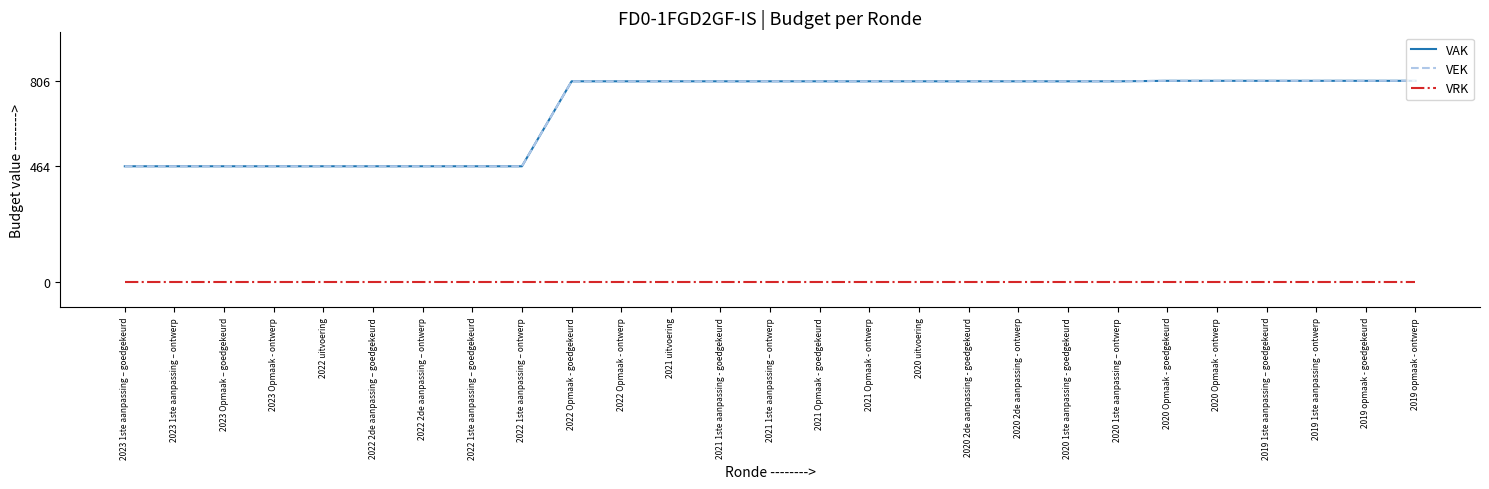

Reading right to left, what are all the values shown in this chart?

VAK: 2019 opmaak - ontwerp=806	2019 opmaak - goedgekeurd=806	2019 1ste aanpassing - ontwerp=806	2019 1ste aanpassing – goedgekeurd=806	2020 Opmaak - ontwerp=806	2020 Opmaak - goedgekeurd=806	2020 1ste aanpassing – ontwerp=804	2020 1ste aanpassing - goedgekeurd=804	2020 2de aanpassing - ontwerp=804	2020 2de aanpassing - goedgekeurd=804	2020 uitvoering=804	2021 Opmaak - ontwerp=804	2021 Opmaak - goedgekeurd=804	2021 1ste aanpassing – ontwerp=804	2021 1ste aanpassing - goedgekeurd=804	2021 uitvoering=804	2022 Opmaak - ontwerp=804	2022 Opmaak - goedgekeurd=804	2022 1ste aanpassing – ontwerp=464	2022 1ste aanpassing – goedgekeurd=464	2022 2de aanpassing – ontwerp=464	2022 2de aanpassing – goedgekeurd=464	2022 uitvoering=464	2023 Opmaak - ontwerp=464	2023 Opmaak – goedgekeurd=464	2023 1ste aanpassing – ontwerp=464	2023 1ste aanpassing – goedgekeurd=464
VEK: 2019 opmaak - ontwerp=806	2019 opmaak - goedgekeurd=806	2019 1ste aanpassing - ontwerp=806	2019 1ste aanpassing – goedgekeurd=806	2020 Opmaak - ontwerp=806	2020 Opmaak - goedgekeurd=806	2020 1ste aanpassing – ontwerp=804	2020 1ste aanpassing - goedgekeurd=804	2020 2de aanpassing - ontwerp=804	2020 2de aanpassing - goedgekeurd=804	2020 uitvoering=804	2021 Opmaak - ontwerp=804	2021 Opmaak - goedgekeurd=804	2021 1ste aanpassing – ontwerp=804	2021 1ste aanpassing - goedgekeurd=804	2021 uitvoering=804	2022 Opmaak - ontwerp=804	2022 Opmaak - goedgekeurd=804	2022 1ste aanpassing – ontwerp=464	2022 1ste aanpassing – goedgekeurd=464	2022 2de aanpassing – ontwerp=464	2022 2de aanpassing – goedgekeurd=464	2022 uitvoering=464	2023 Opmaak - ontwerp=464	2023 Opmaak – goedgekeurd=464	2023 1ste aanpassing – ontwerp=464	2023 1ste aanpassing – goedgekeurd=464
VRK: 2019 opmaak - ontwerp=0	2019 opmaak - goedgekeurd=0	2019 1ste aanpassing - ontwerp=0	2019 1ste aanpassing – goedgekeurd=0	2020 Opmaak - ontwerp=0	2020 Opmaak - goedgekeurd=0	2020 1ste aanpassing – ontwerp=0	2020 1ste aanpassing - goedgekeurd=0	2020 2de aanpassing - ontwerp=0	2020 2de aanpassing - goedgekeurd=0	2020 uitvoering=0	2021 Opmaak - ontwerp=0	2021 Opmaak - goedgekeurd=0	2021 1ste aanpassing – ontwerp=0	2021 1ste aanpassing - goedgekeurd=0	2021 uitvoering=0	2022 Opmaak - ontwerp=0	2022 Opmaak - goedgekeurd=0	2022 1ste aanpassing – ontwerp=0	2022 1ste aanpassing – goedgekeurd=0	2022 2de aanpassing – ontwerp=0	2022 2de aanpassing – goedgekeurd=0	2022 uitvoering=0	2023 Opmaak - ontwerp=0	2023 Opmaak – goedgekeurd=0	2023 1ste aanpassing – ontwerp=0	2023 1ste aanpassing – goedgekeurd=0